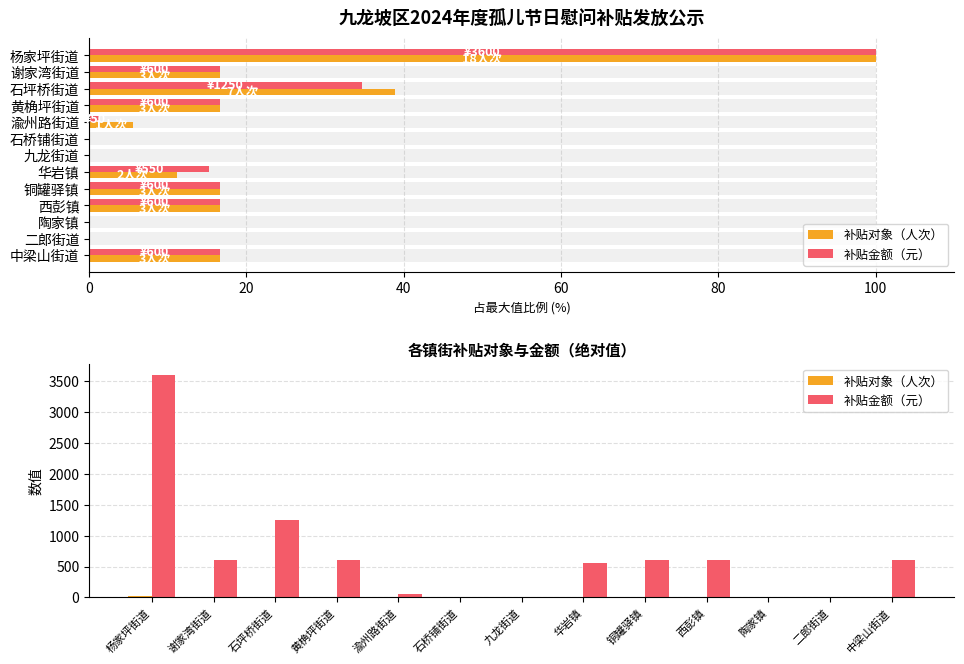

Does the chart contain stacked bars?

No